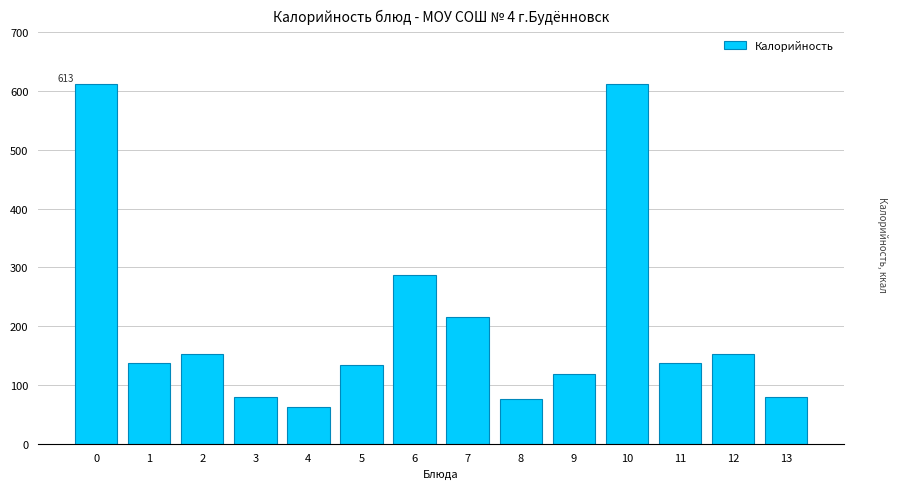

What is the difference between the maximum and minimum values?

550.3